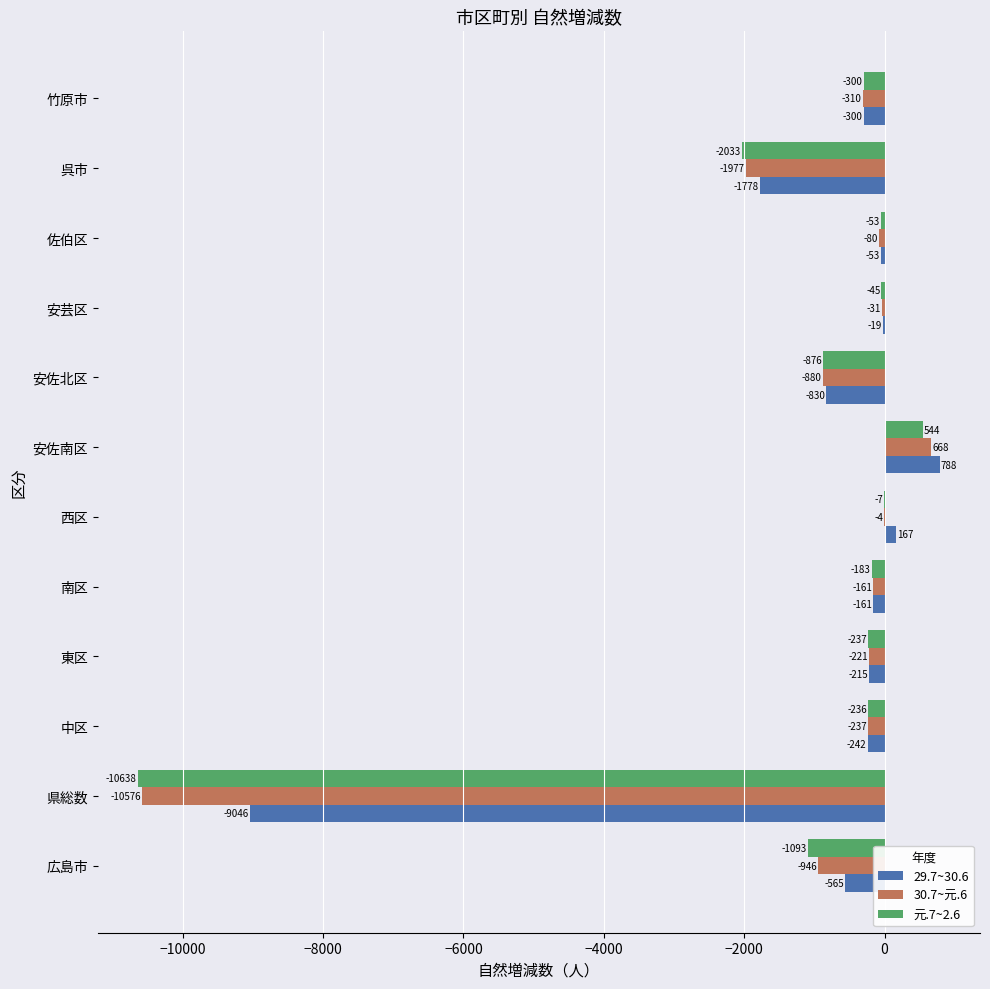

What is the total value across all series at 安佐北区?

-2586